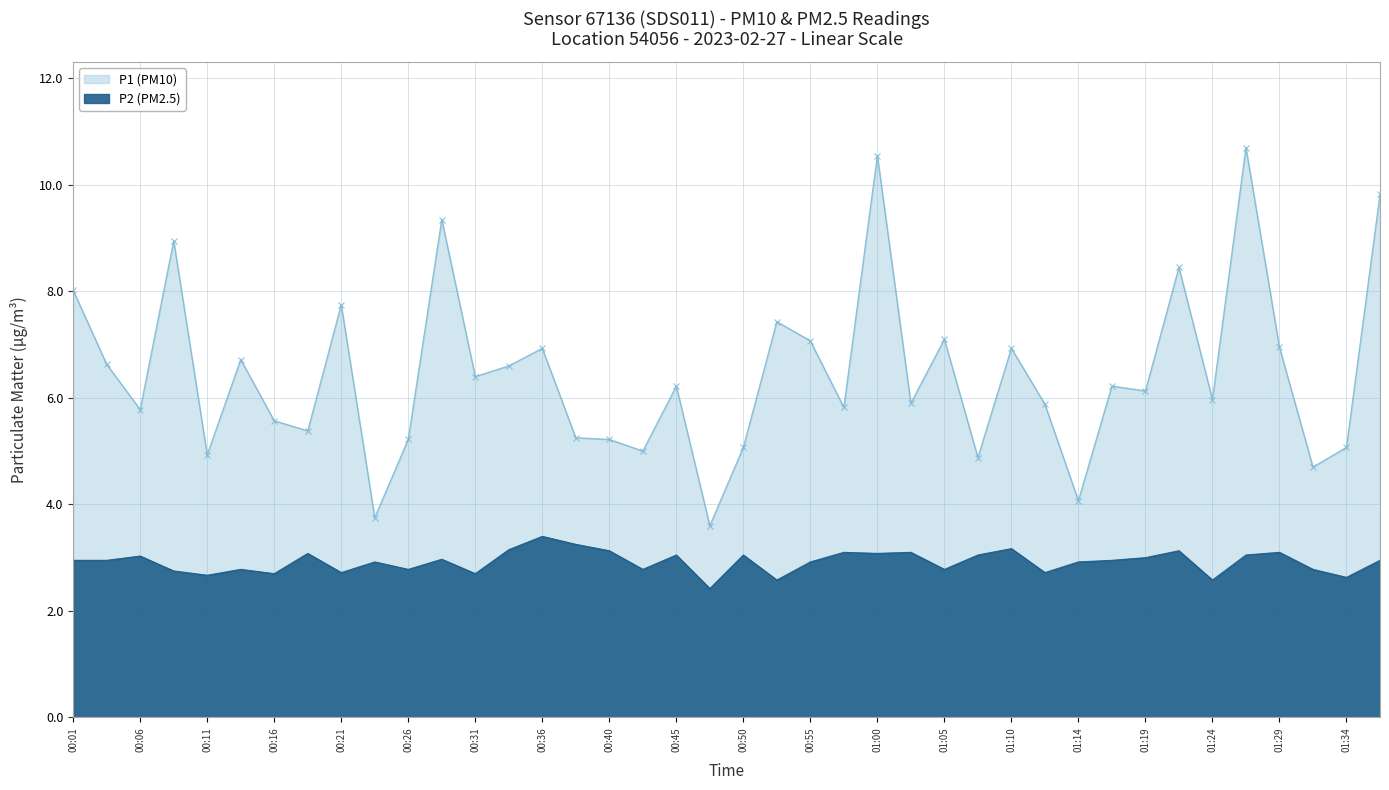

Which label corresponds to the smallest value in the chart?

00:48